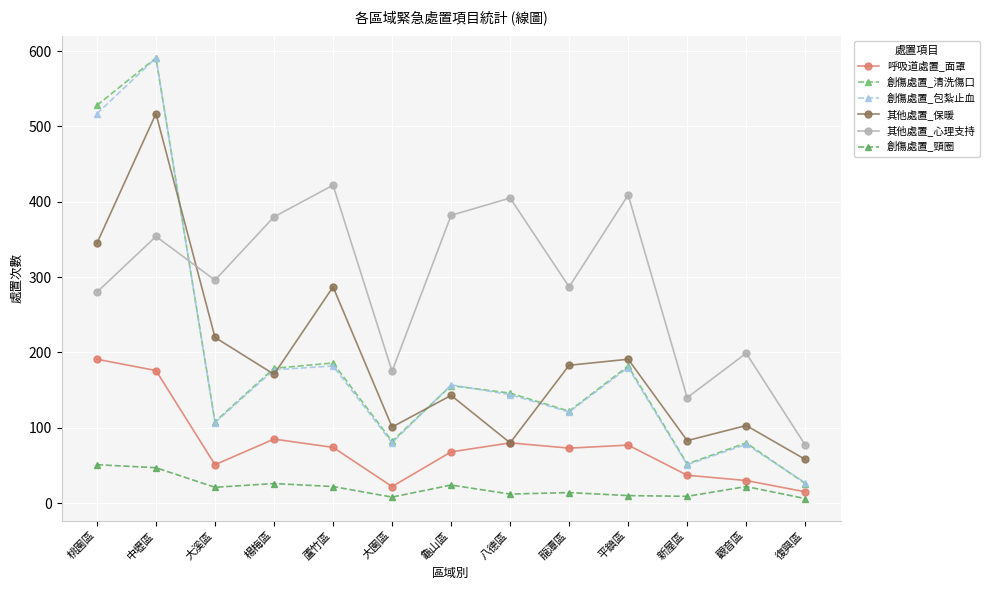

At which category is the sum across all series the highest?

中壢區